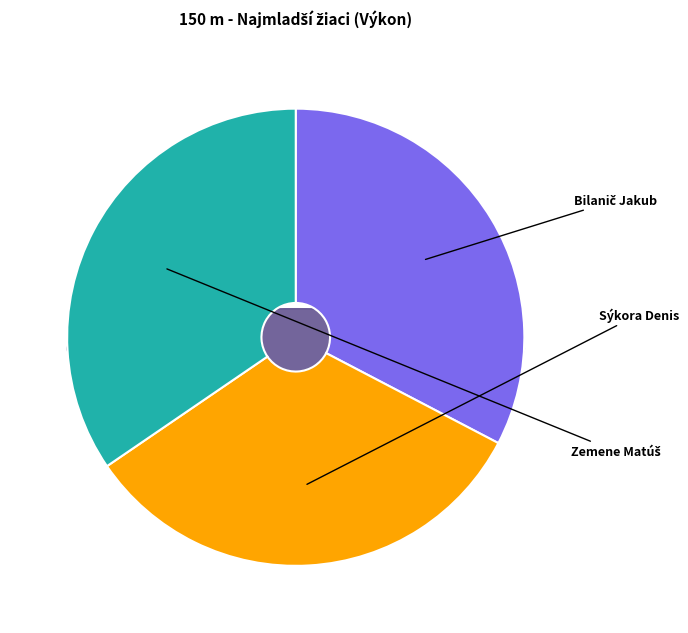

How many slices are in this pie chart?

3